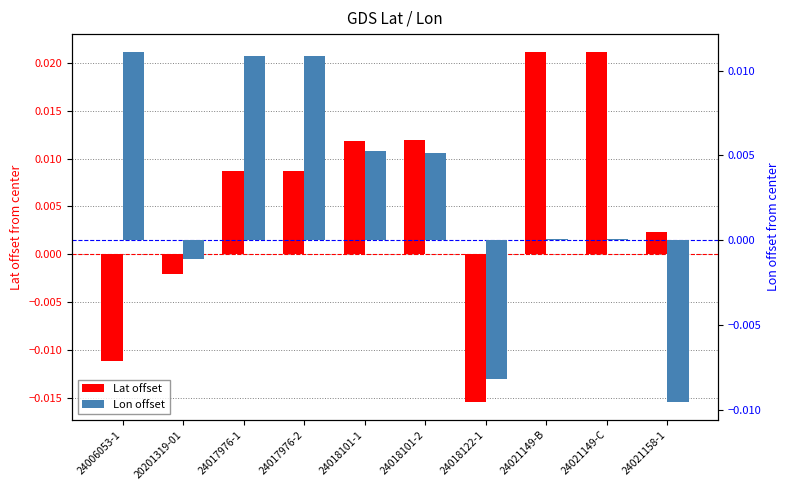

Reading right to left, what are all the values shown in this chart?

Lat offset: 24021158-1=0.0	24021149-C=0.0	24021149-B=0.0	24018122-1=-0.0	24018101-2=0.0	24018101-1=0.0	24017976-2=0.0	24017976-1=0.0	20201319-01=-0.0	24006053-1=-0.0
Lon offset: 24021158-1=-0.0	24021149-C=0.0	24021149-B=0.0	24018122-1=-0.0	24018101-2=0.0	24018101-1=0.0	24017976-2=0.0	24017976-1=0.0	20201319-01=-0.0	24006053-1=0.0